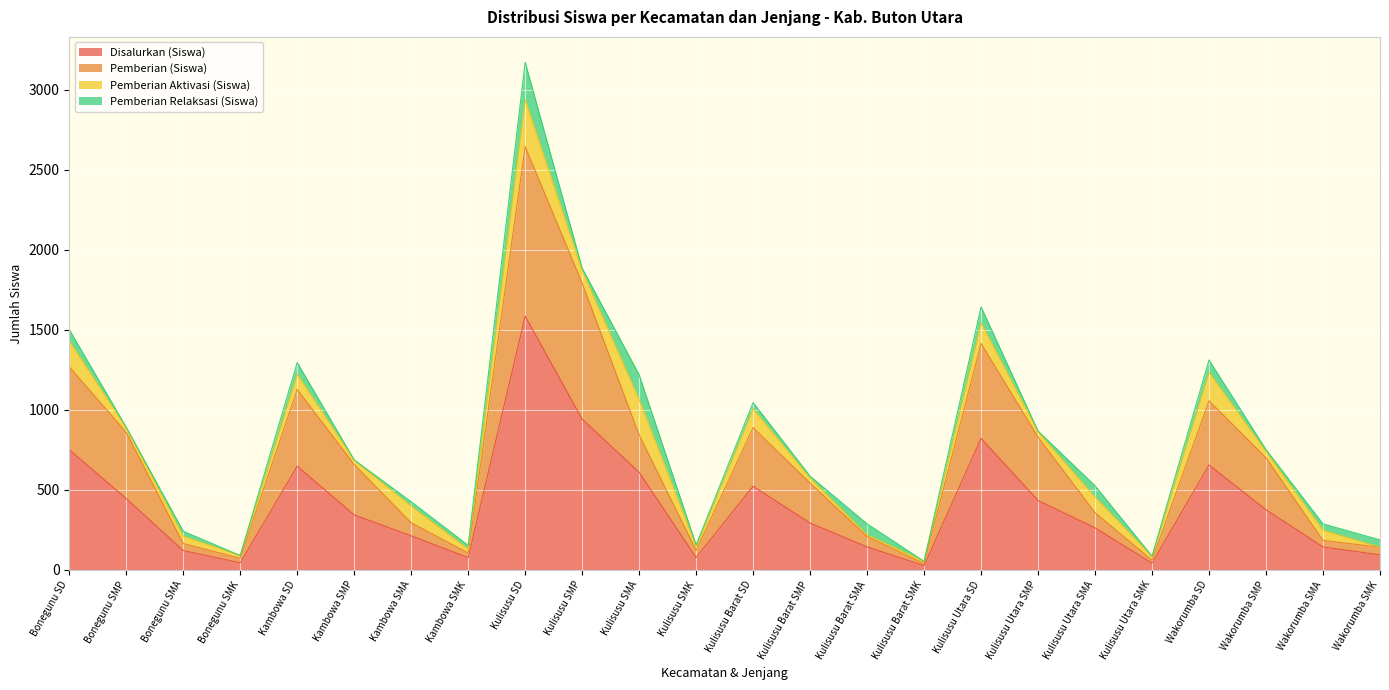

At which category is the sum across all series the highest?

Kulisusu SD